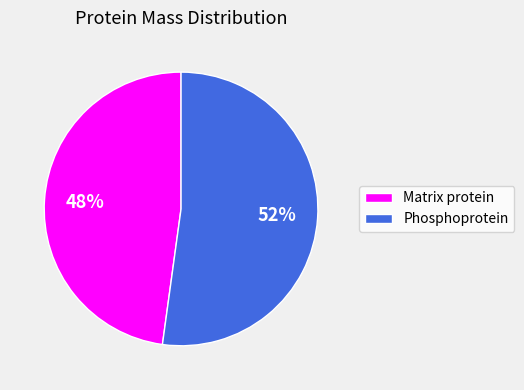

Is the sum of Matrix protein and Phosphoprotein greater than half?

Yes